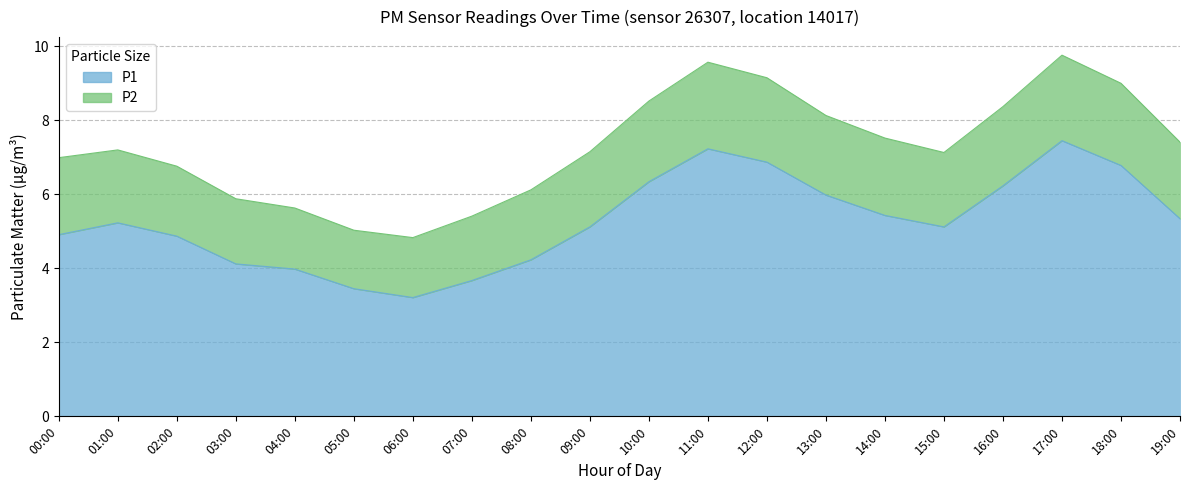

What is the maximum value shown in the chart?

7.5